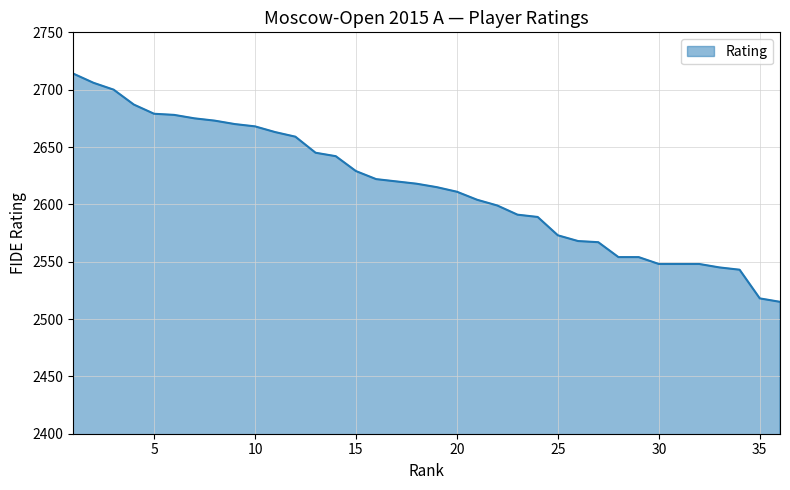

What is the difference between the maximum and minimum values?

199